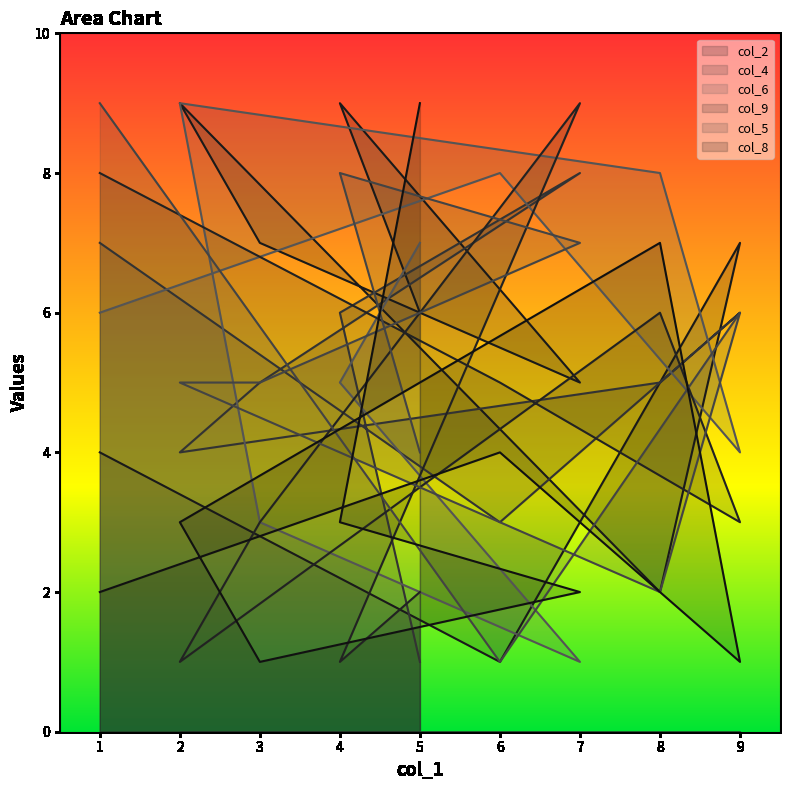

True or false: col_5 has a value of 9 at 1.

True